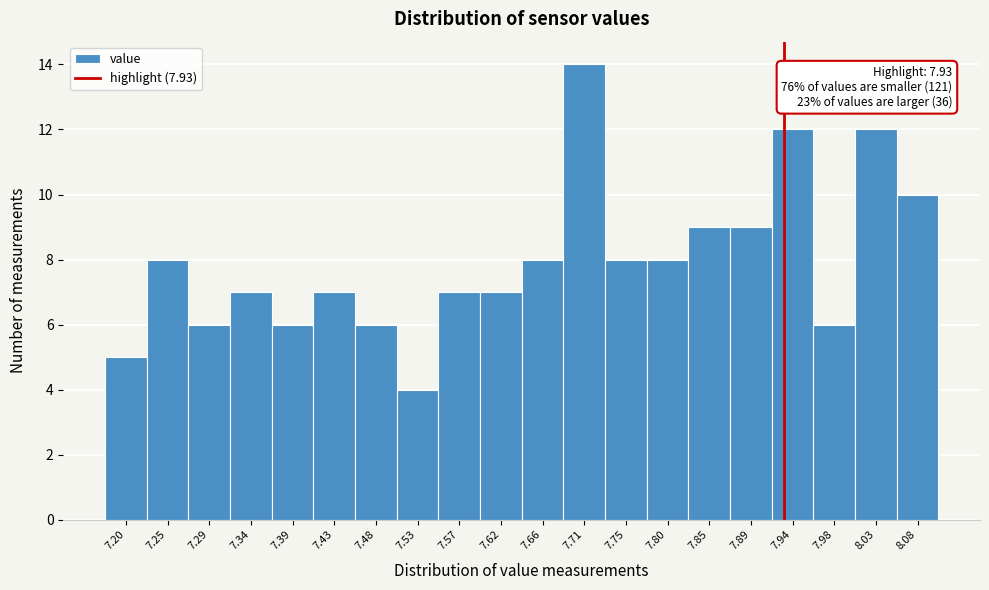

Which range on the x-axis has the tallest bar?

7.686 to 7.732